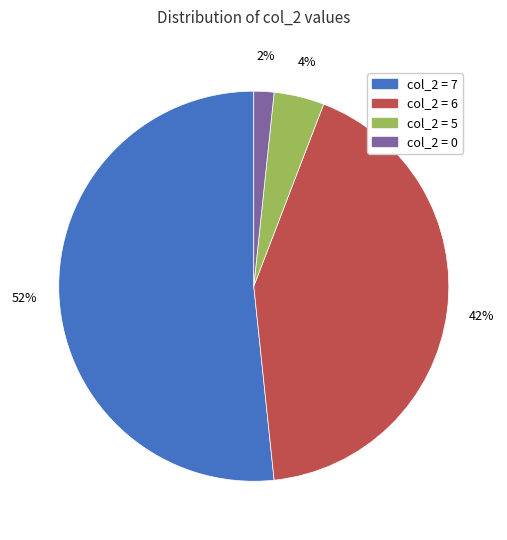

What percentage is the col_2 = 7 slice, to the nearest percent?

52%